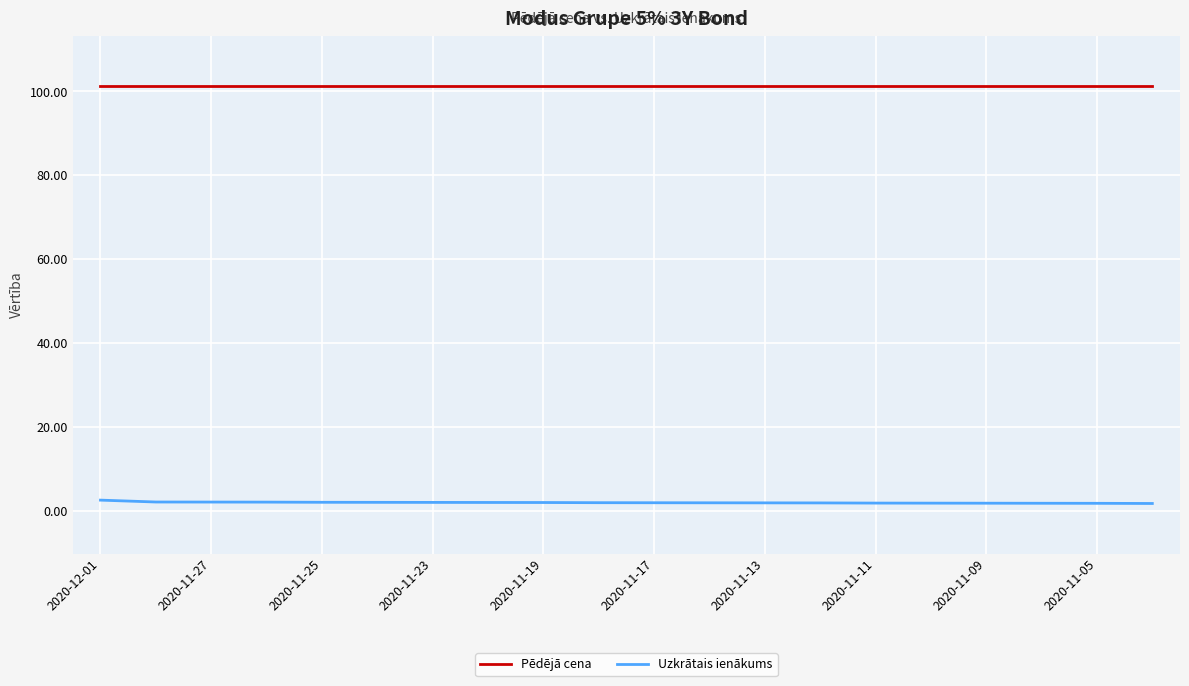

List the series in order of their peak value, lowest first.

Uzkrātais ienākums, Pēdējā cena